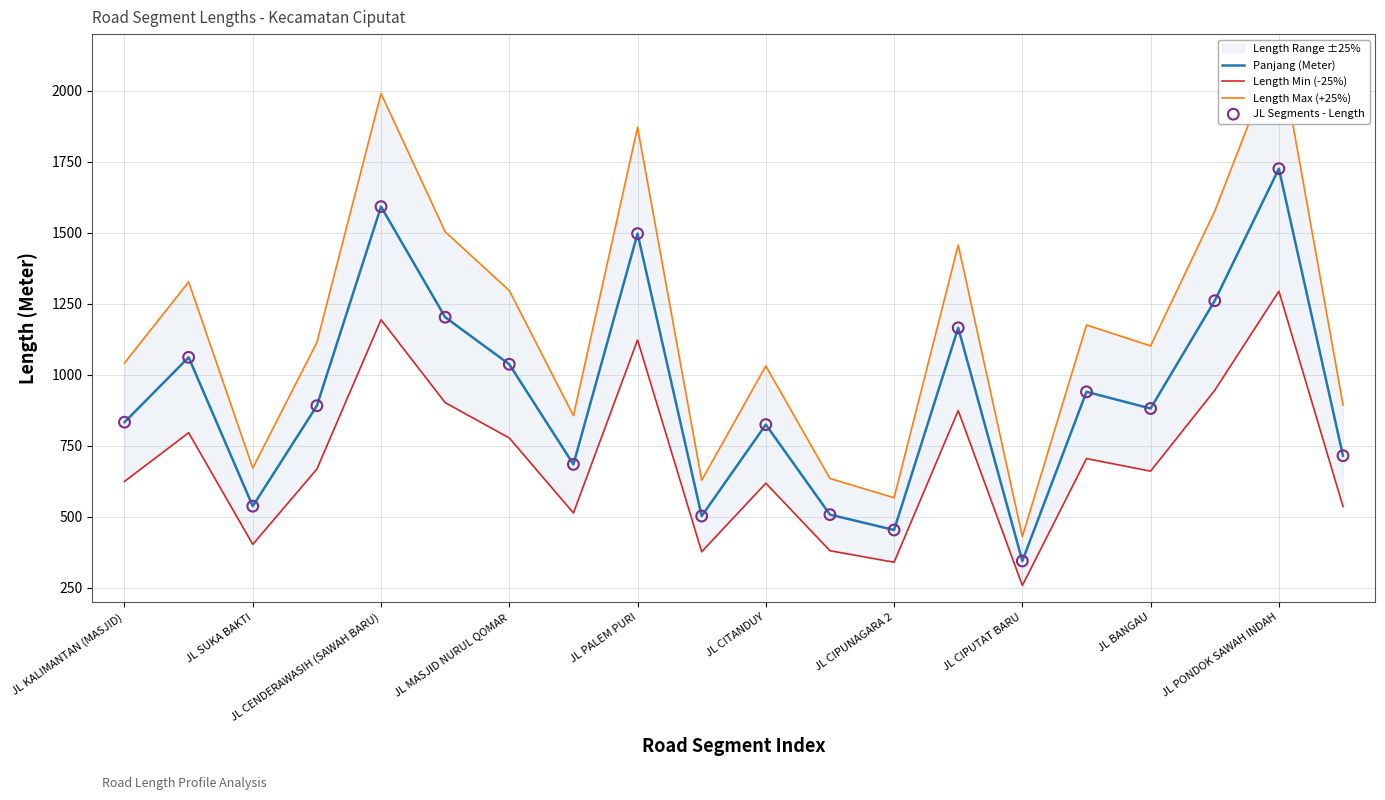

Which series has the largest total across all categories?

Length Max (+25%)